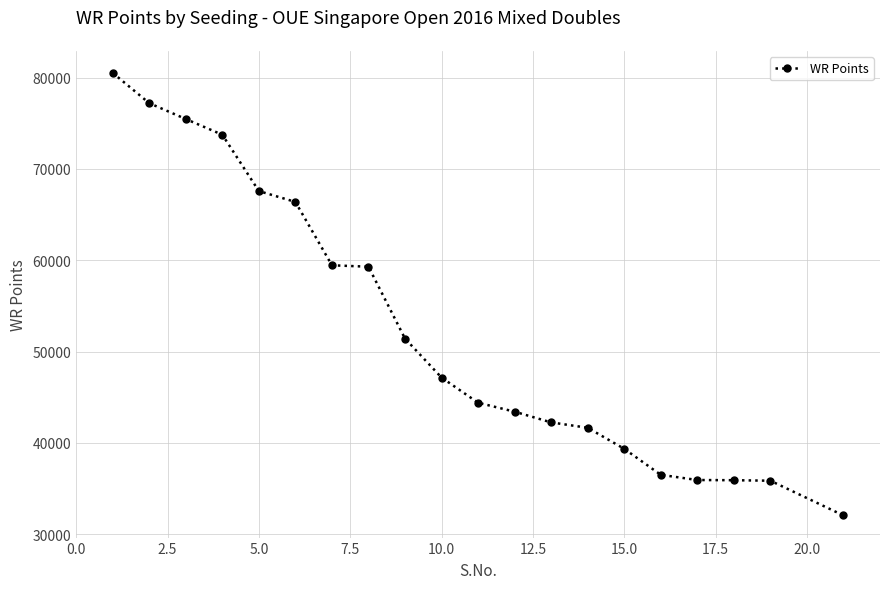

What is the value of the 14th point from the left?

41650